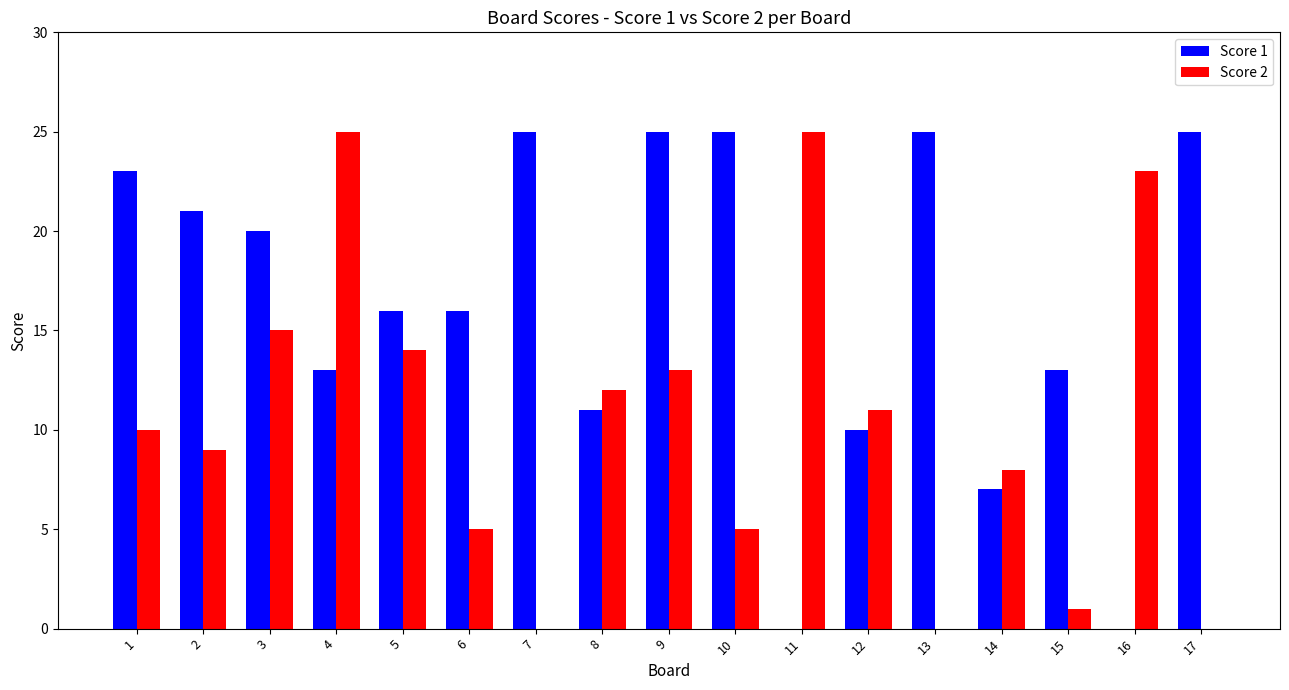

Which series has the largest total across all categories?

Score 1